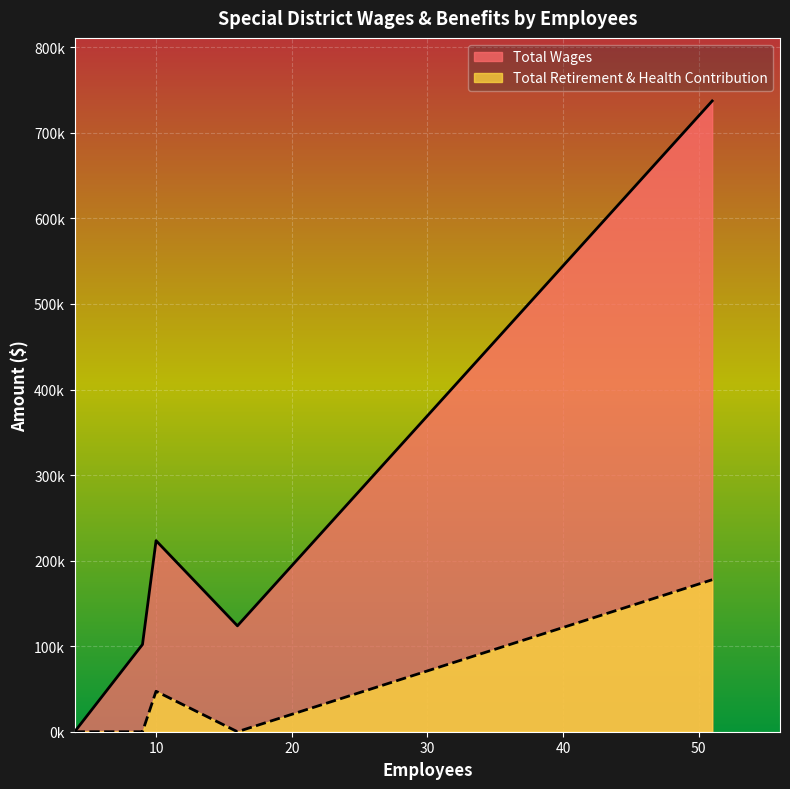

True or false: Total Retirement & Health Contribution and Total Wages cross at least once.

False